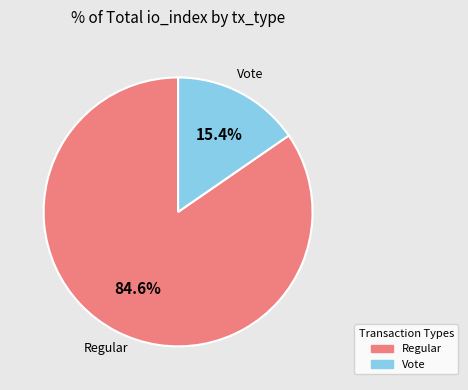

Rank the categories by value from lowest to highest.

Vote, Regular